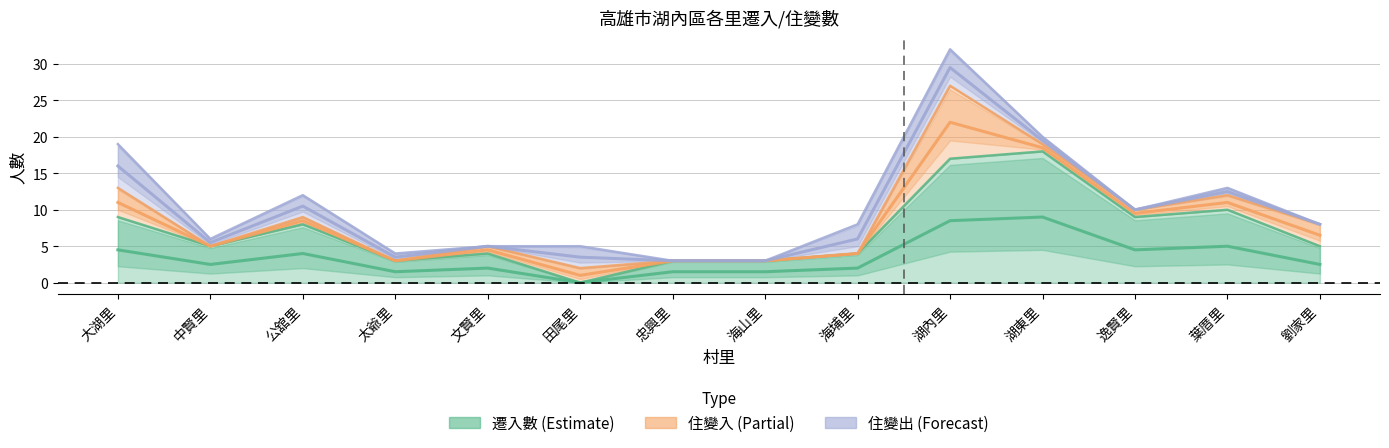

What is the average value of the 遷入數 series?

7